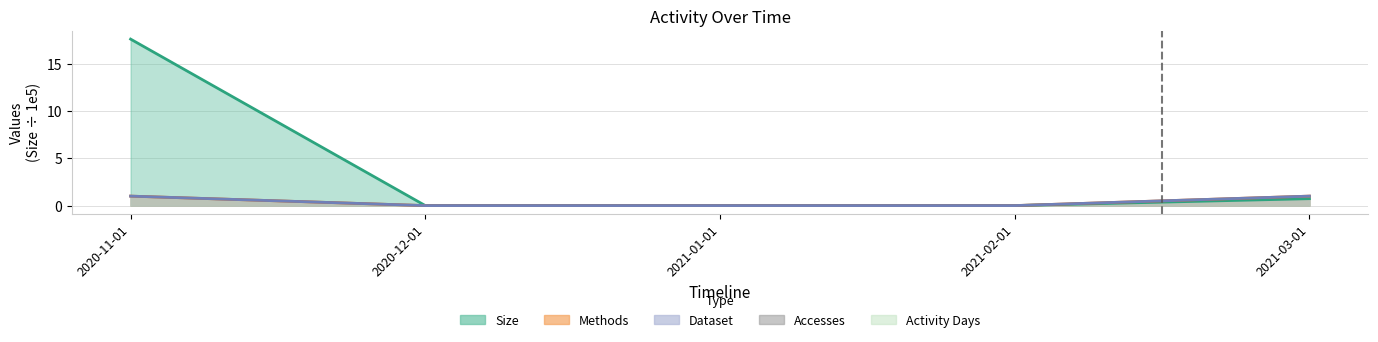

Count the number of categories in the chart.

5